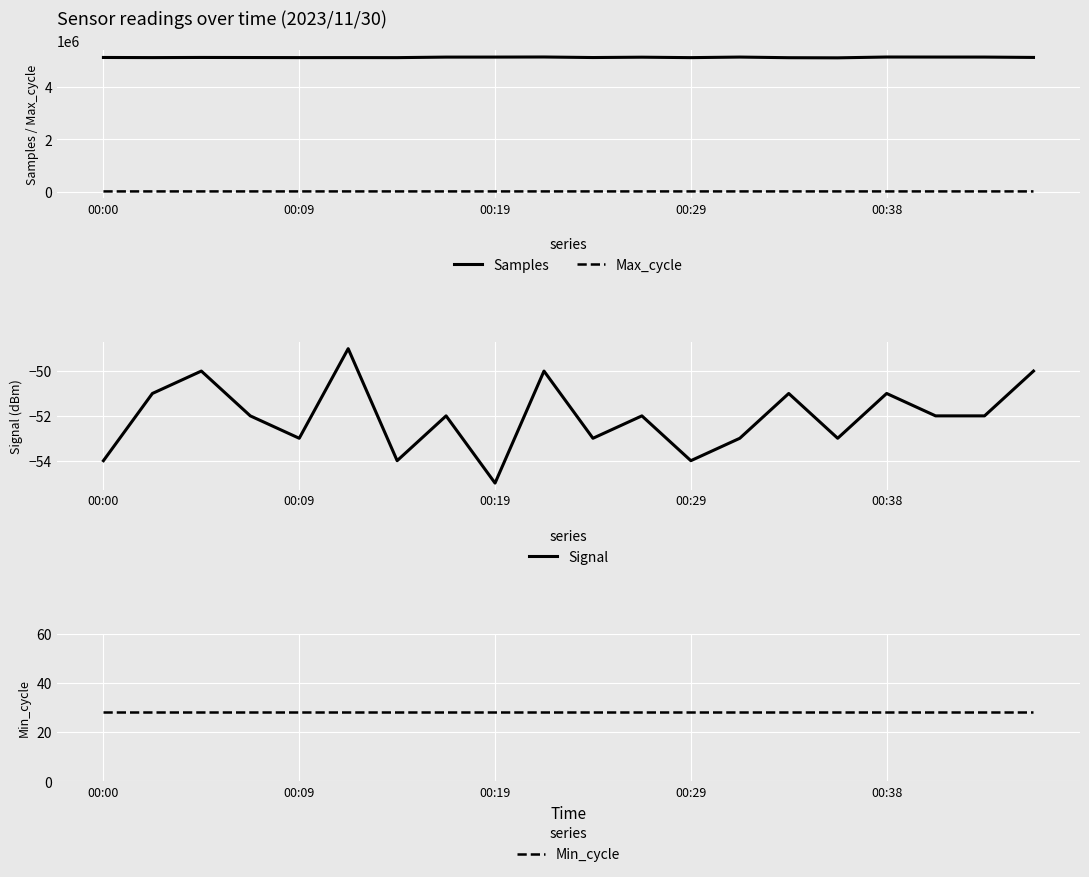

True or false: Max_cycle and Samples intersect in this chart.

False